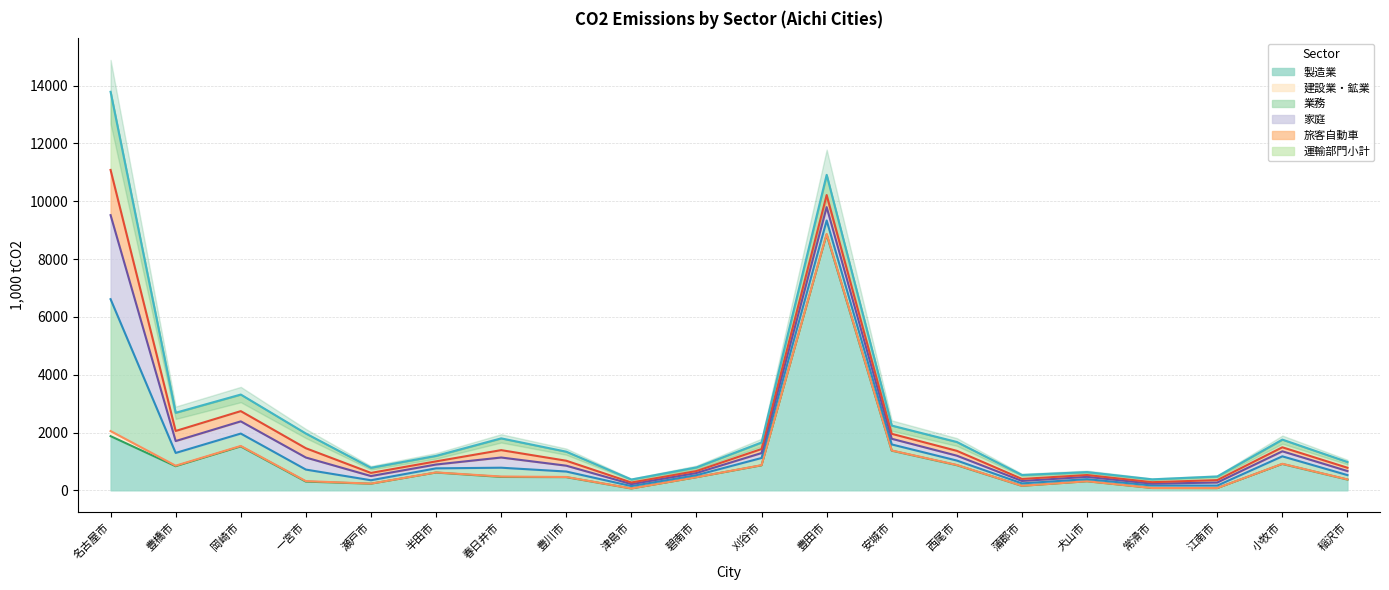

True or false: 旅客自動車 and 運輸部門小計 intersect in this chart.

False